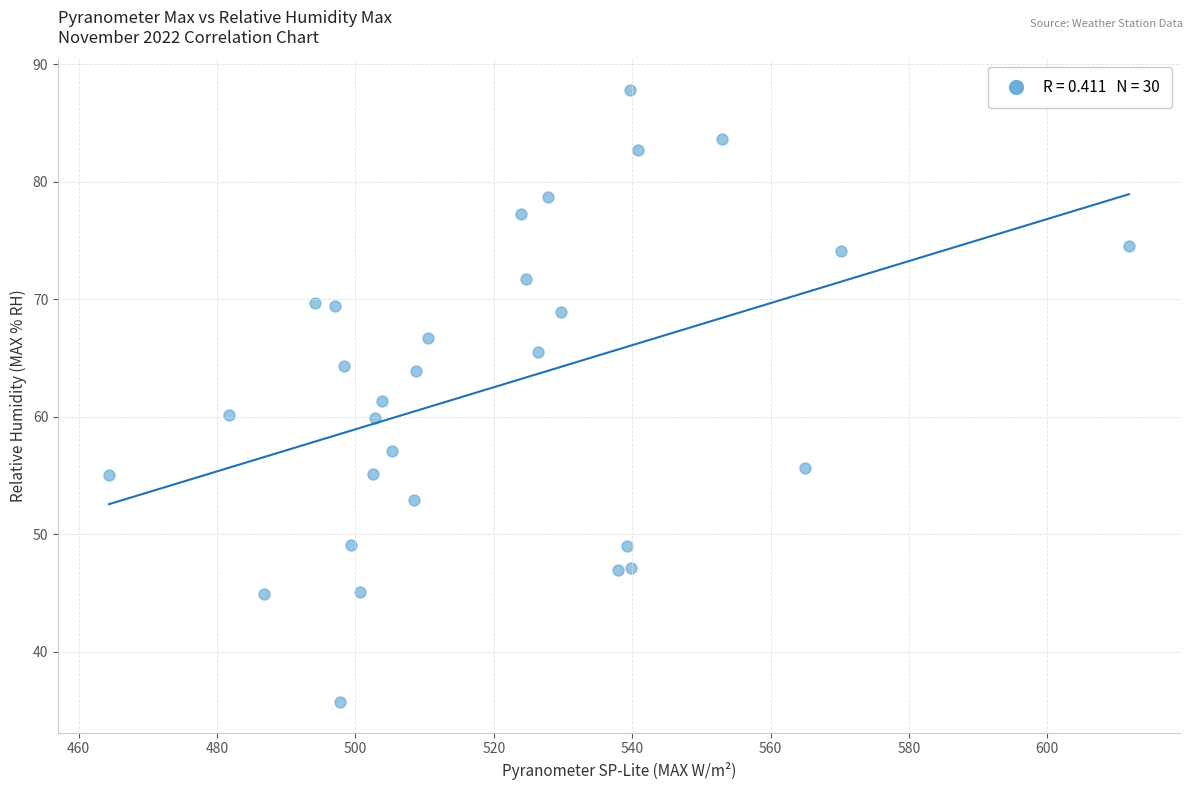

What is the range of Y values (max minus min)?

52.1